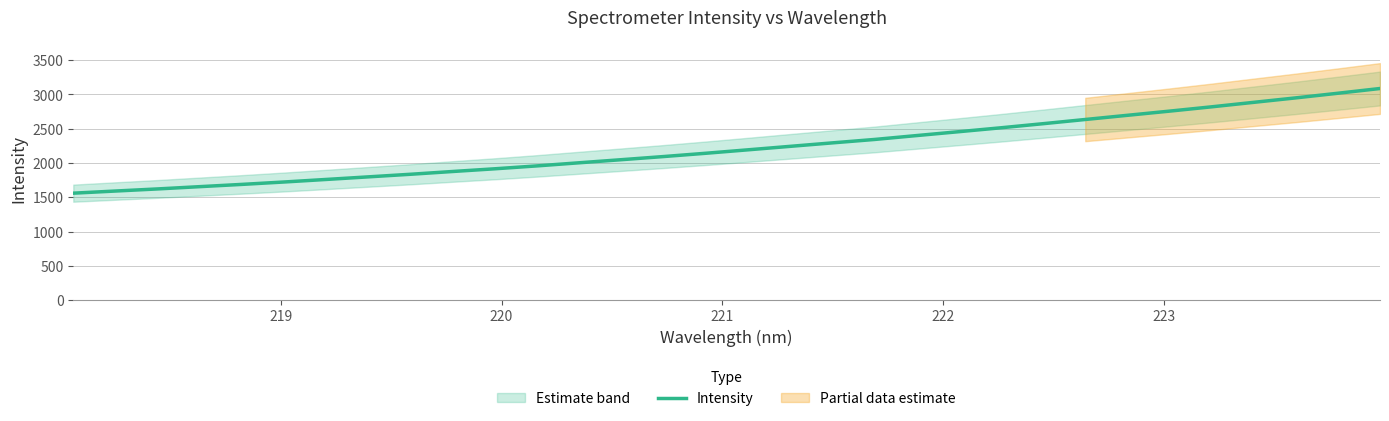

Is it true that the value at 12 is 940.3?

False